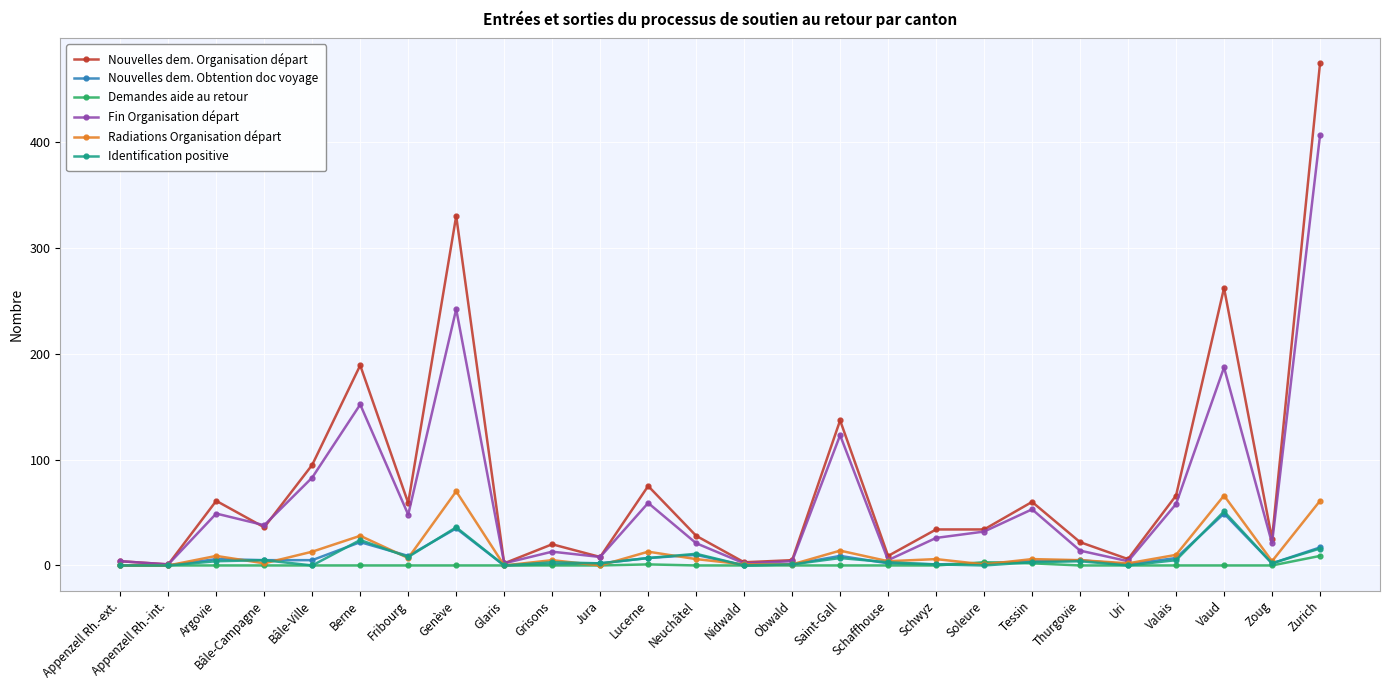

True or false: Identification positive has more than 1 interior local peaks.

True